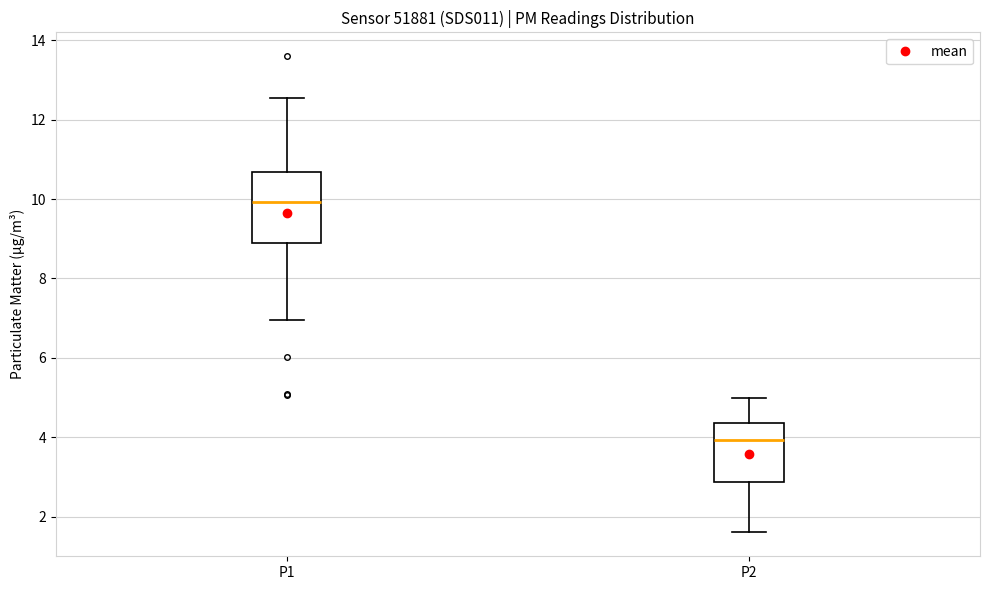

Which box is the tallest, from its lower edge to its upper edge?

P1